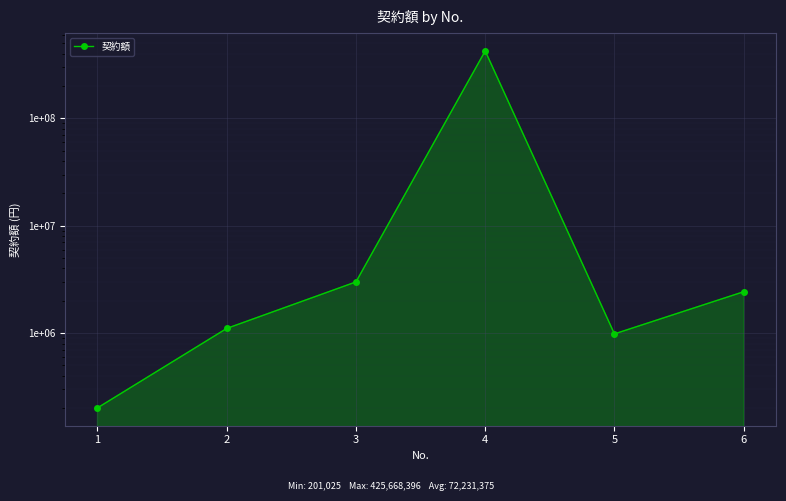

Reading left to right, list all the values displayed in this chart.

201025	1105500	3000000	425668396	983400	2429928